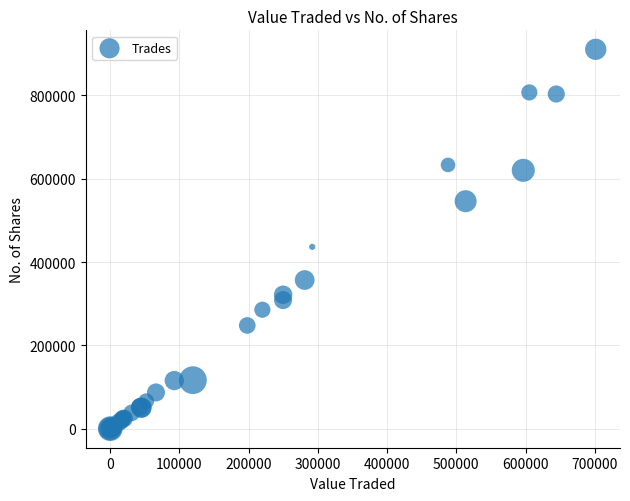

What Y value in the scatter plot is closest to 455424?

436658